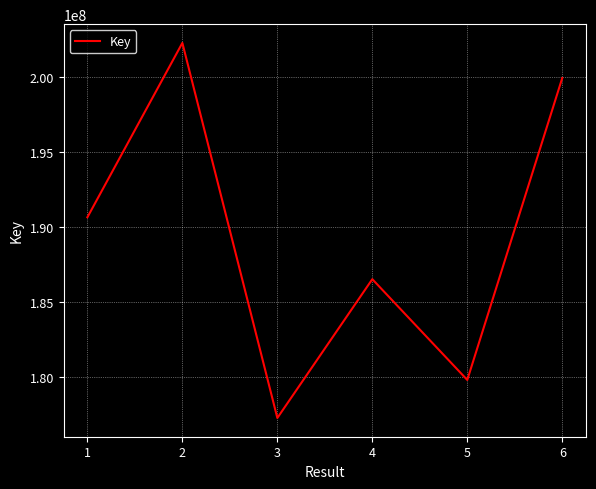

Count the number of categories in the chart.

6